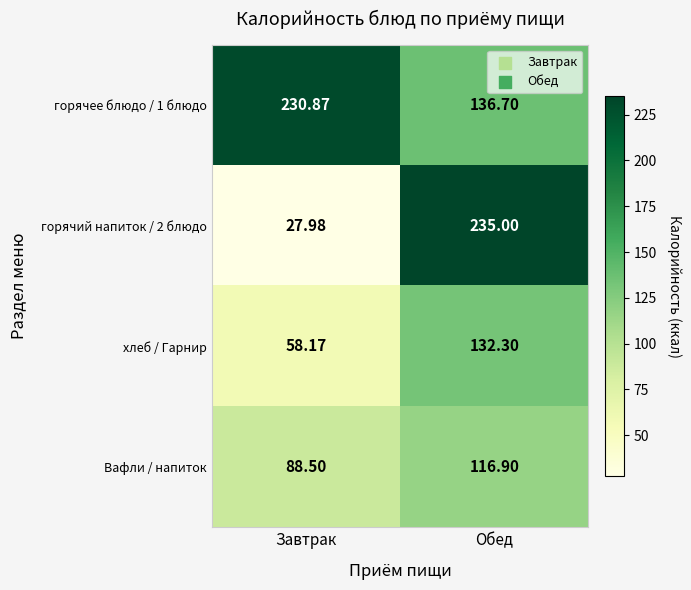

Which label corresponds to the largest value in the chart?

Обед